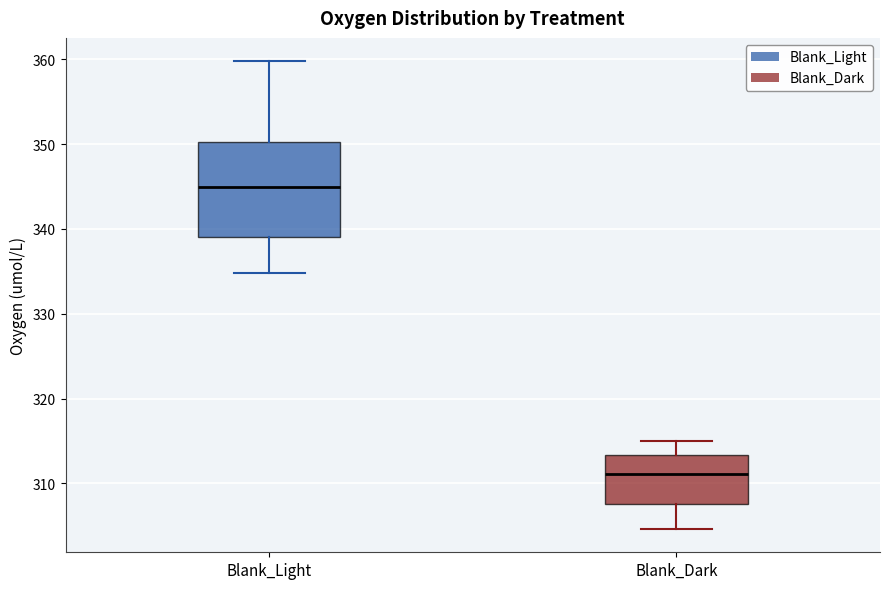

Where does the lower whisker of the box for Blank_Light end on the y-axis? The values are not printed on the chart, so give them approximately, as read against the axis.

335